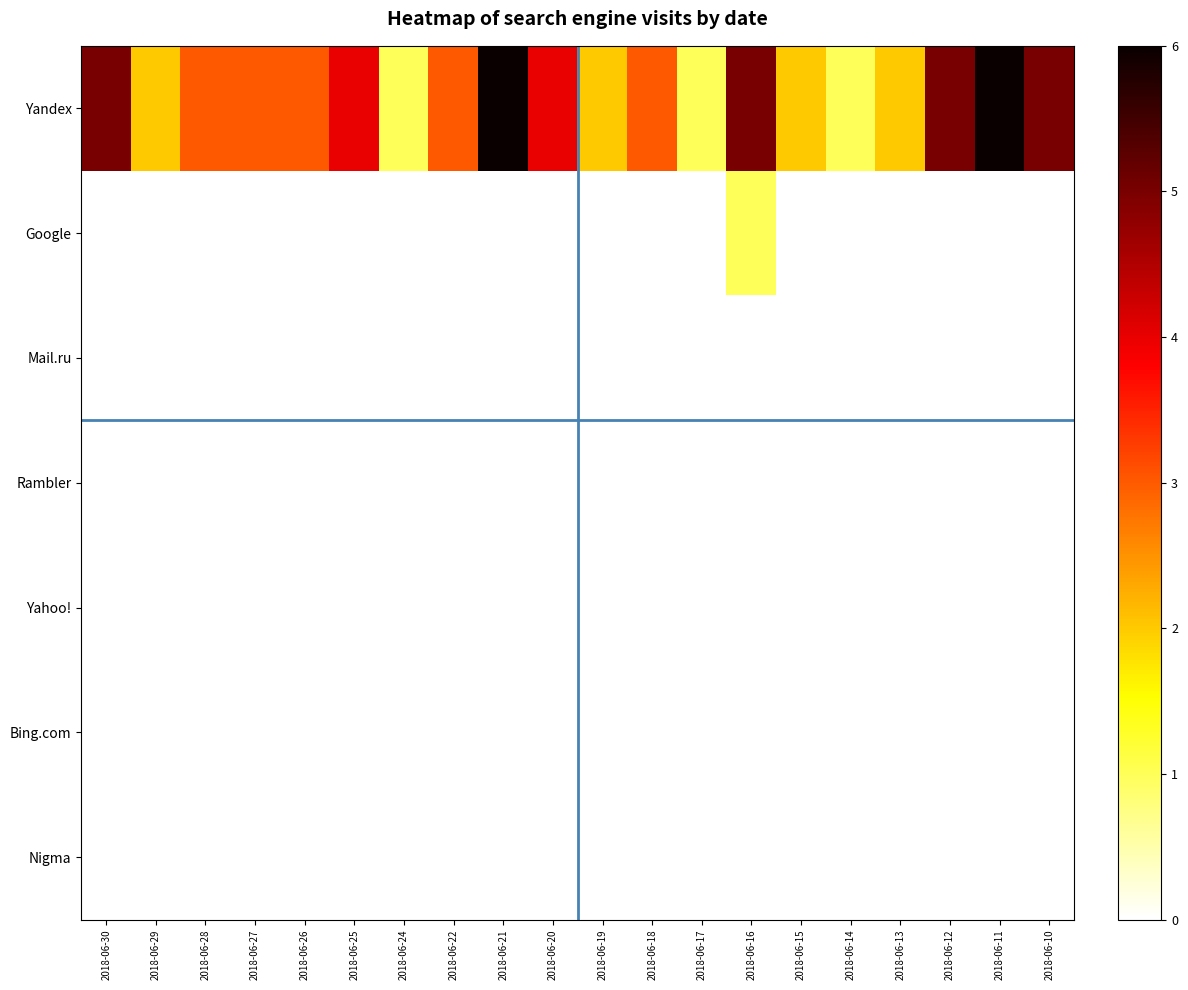

Rank the series by their maximum value, from highest to lowest.

Yandex, Google, Mail.ru, Rambler, Yahoo!, Bing.com, Nigma